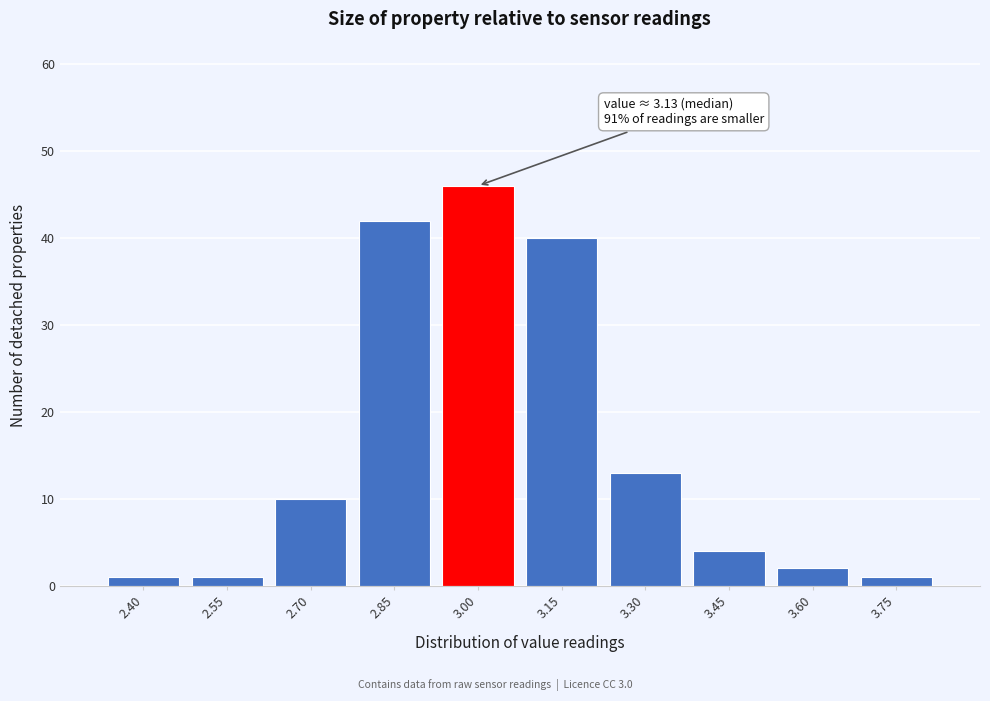

Reading left to right, extract all data points from this chart.

1	1	10	42	46	40	13	4	2	1